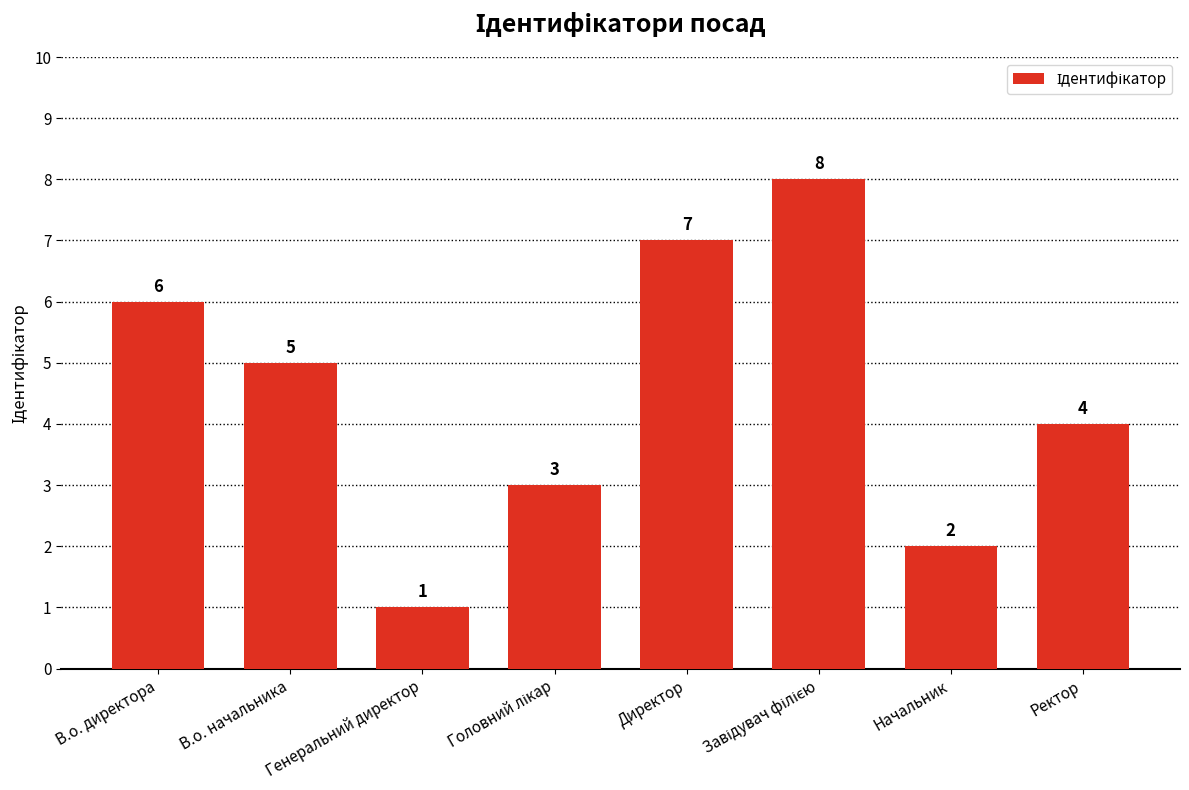

What is the label of the 3rd bar from the left?

Генеральний директор